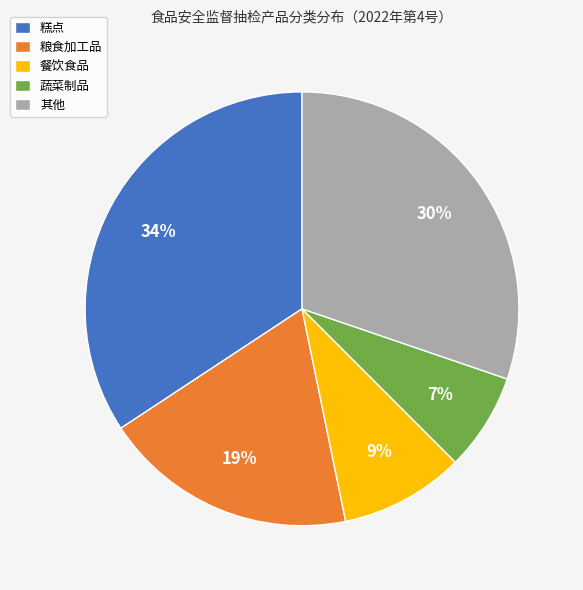

Between 糕点 and 蔬菜制品, which is larger?

糕点